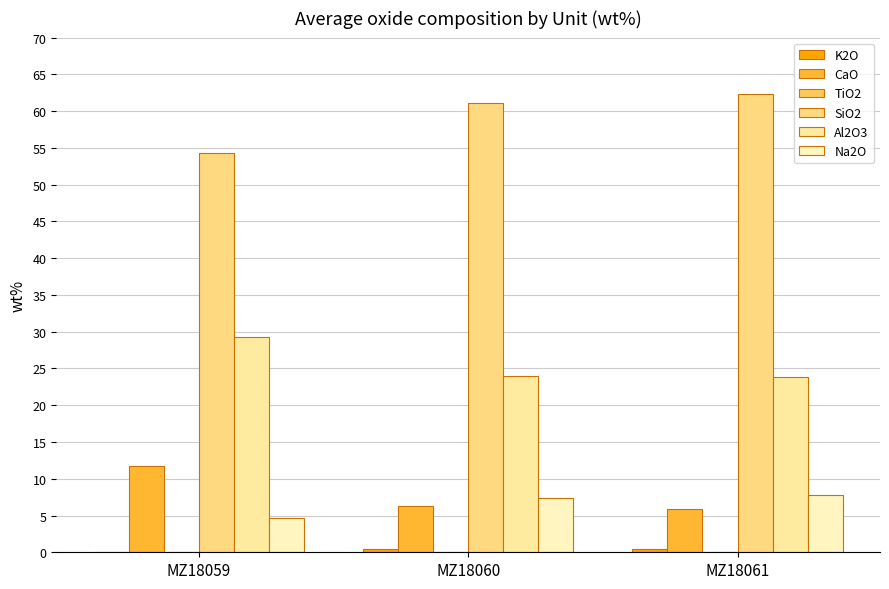

Count the number of data series in this chart.

6